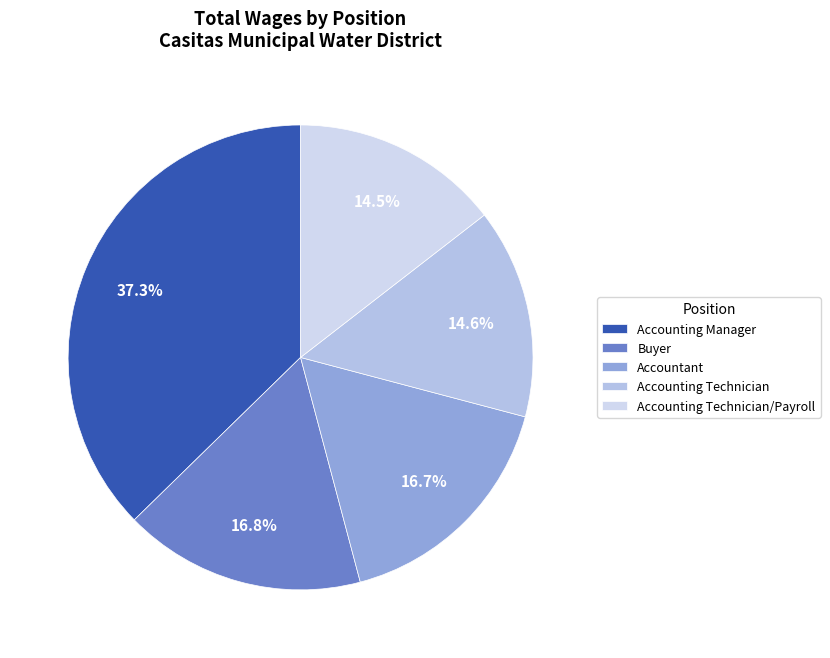

What percentage is NOT represented by Buyer?

83.2%